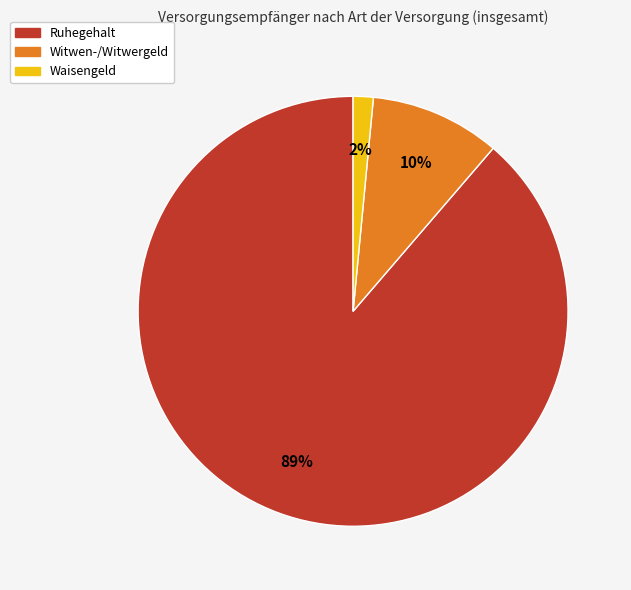

Does any single category account for the majority?

Yes